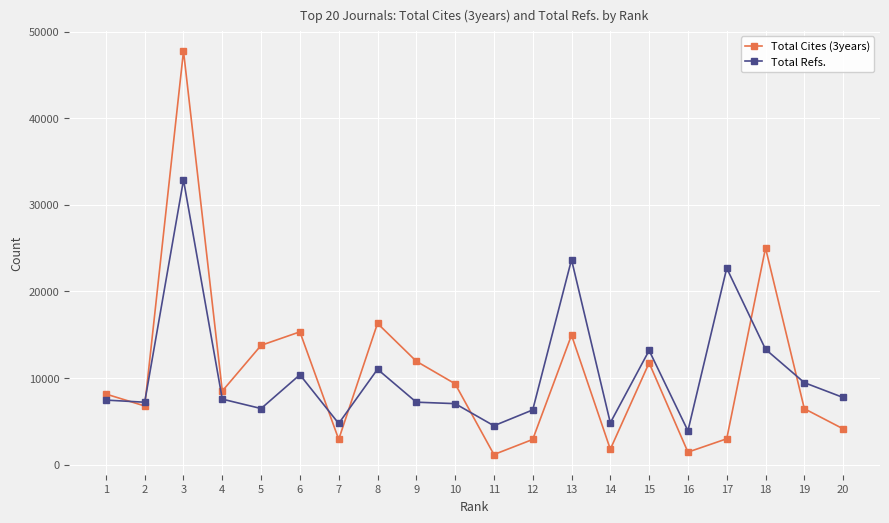

Does the chart have visible grid lines?

Yes